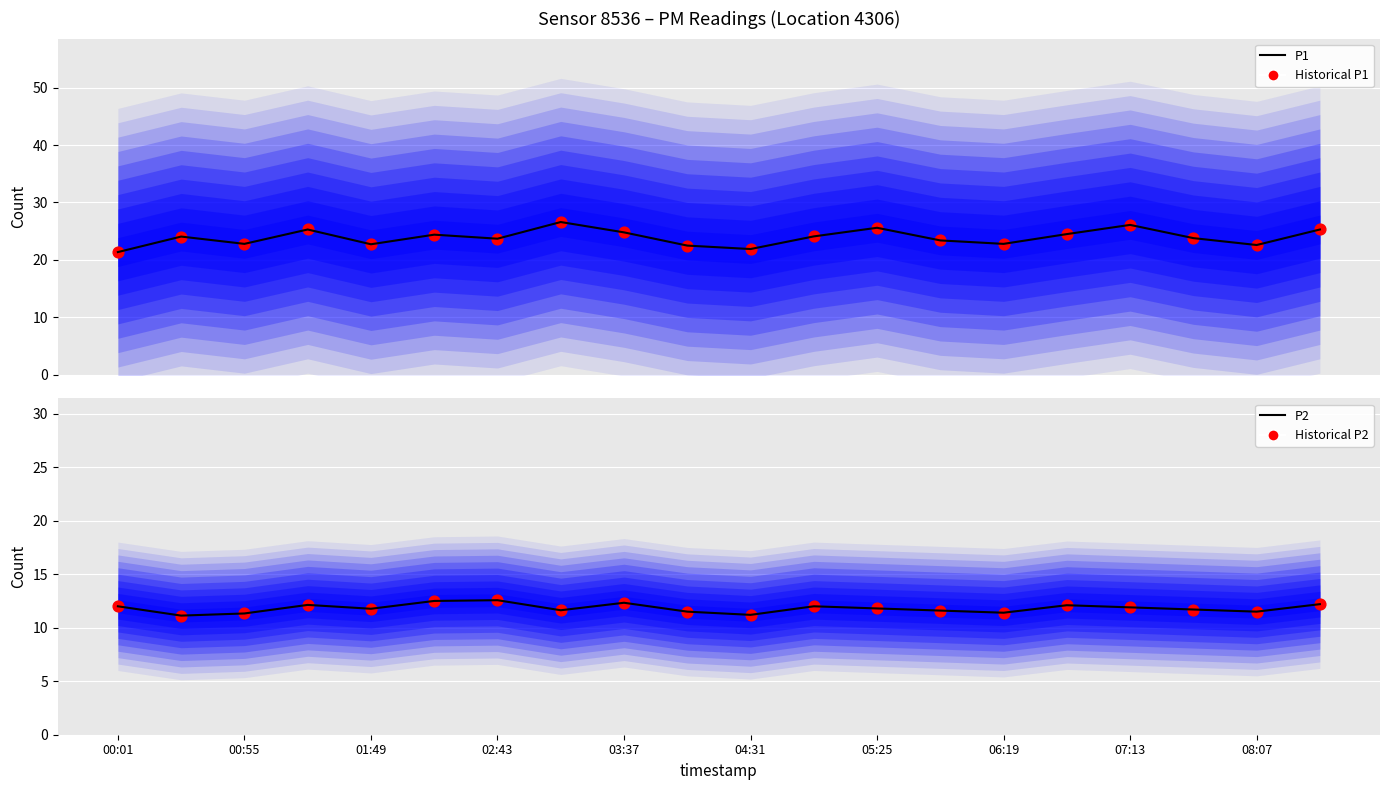

Is the value of Historical P1 at 15 greater than the value of P1 at 14?

Yes